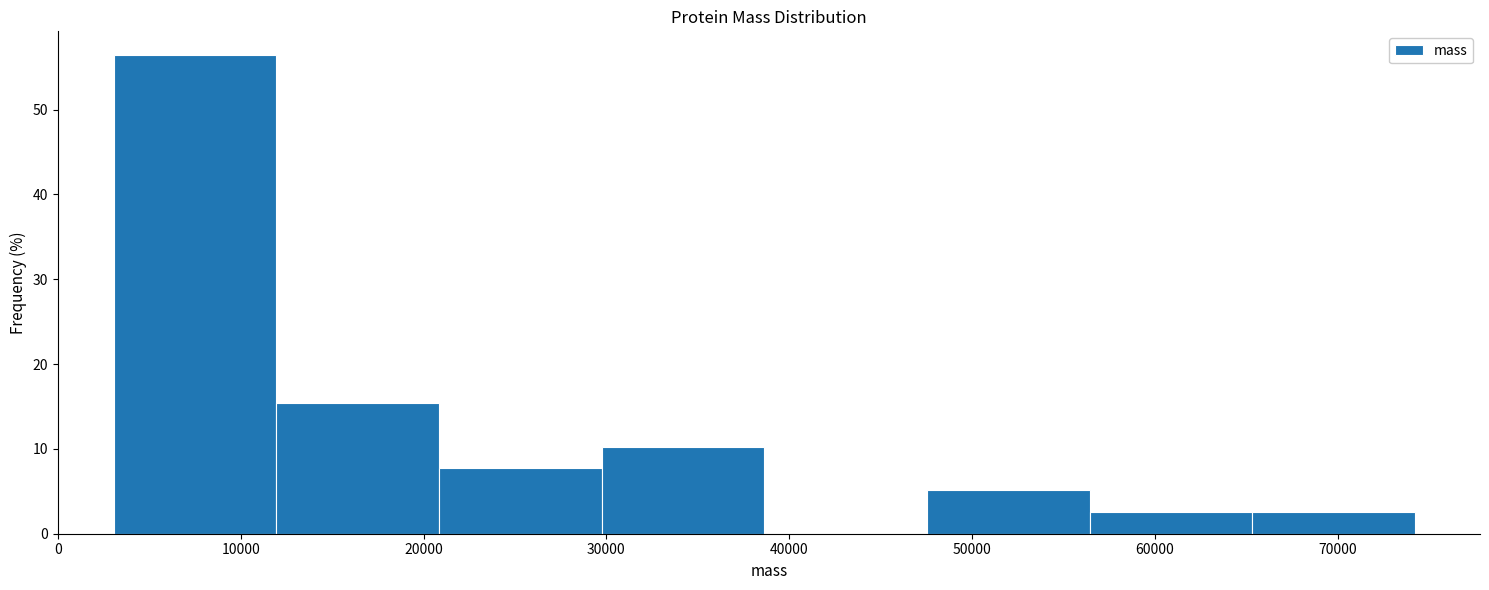

Reading left to right, list every bar in this chart as the range it spans on the x-axis followed by its height. Neither the bar edges nor the heights are printed on the chart, so give them approximately, as read against the axes.

3000 to 12000: 56
12000 to 21000: 15
21000 to 30000: 8
30000 to 39000: 10
39000 to 48000: 0
48000 to 56000: 5
56000 to 65000: 3
65000 to 74000: 3